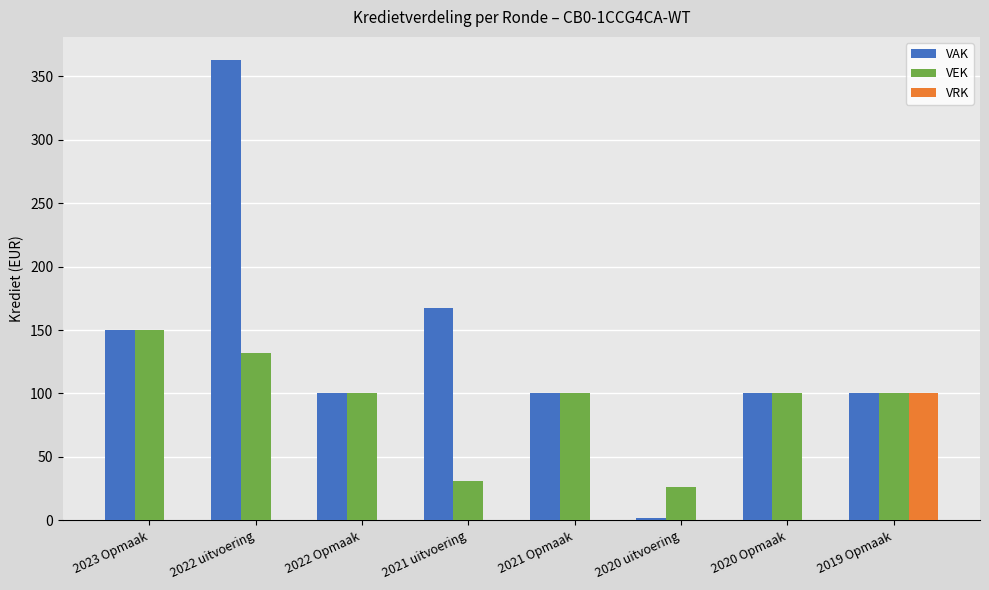

Between 2021 uitvoering and 2020 uitvoering, which series saw the biggest shift?

VAK